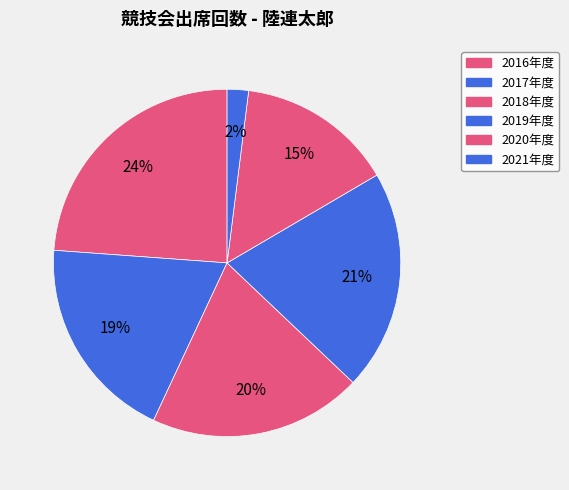

How many segments does this pie chart have?

6